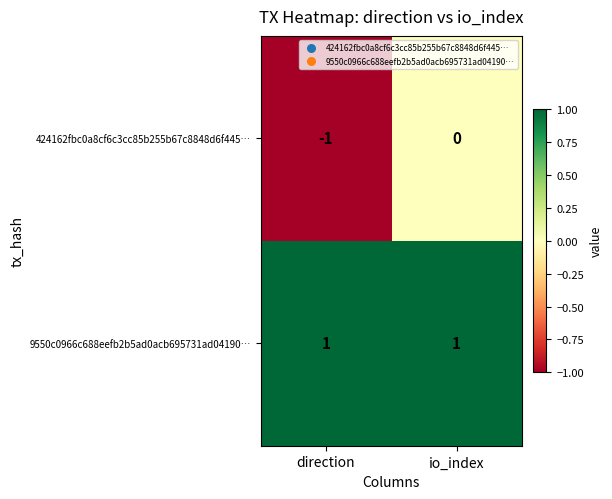

Which category has the lowest value across all series?

direction